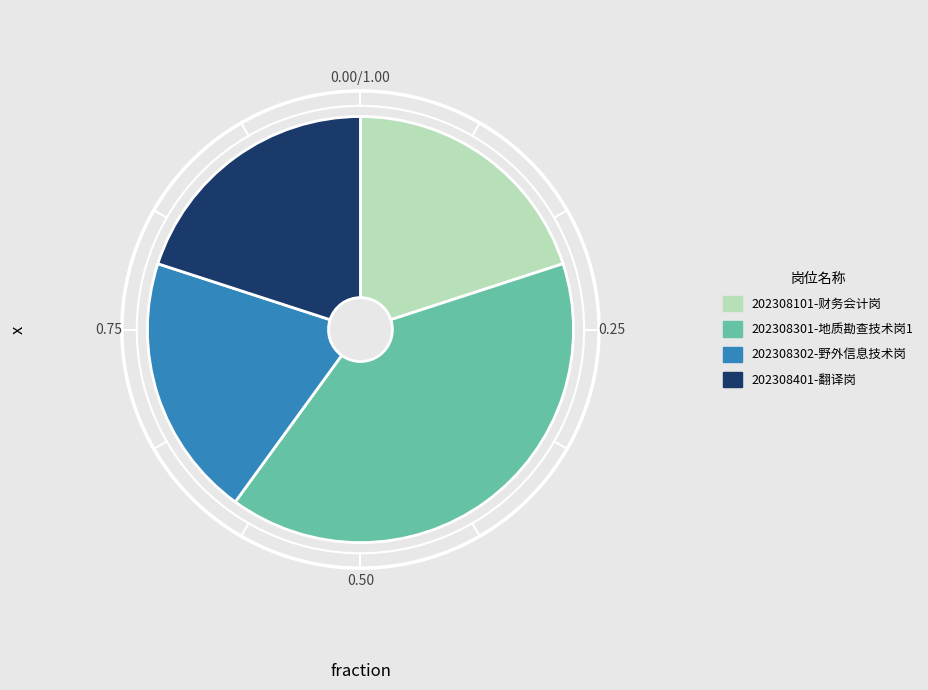

Between 202308302-野外信息技术岗 and 202308301-地质勘查技术岗1, which is larger?

202308301-地质勘查技术岗1